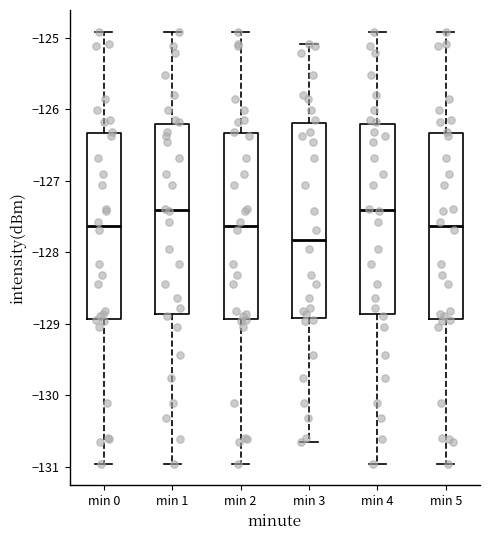

Reading left to right, transcribe this box plot: for each box, give where its median line is, the range the box spans, and where its two whiskers end, as read against the y-axis. The values are not printed on the chart, so give them approximately, as read against the axis.

min 0: median -127.6, box -128.9 to -126.3, whiskers -131.0 to -124.9
min 1: median -127.4, box -128.9 to -126.2, whiskers -131.0 to -124.9
min 2: median -127.6, box -128.9 to -126.3, whiskers -131.0 to -124.9
min 3: median -127.8, box -128.9 to -126.2, whiskers -130.7 to -125.1
min 4: median -127.4, box -128.9 to -126.2, whiskers -131.0 to -124.9
min 5: median -127.6, box -128.9 to -126.3, whiskers -131.0 to -124.9